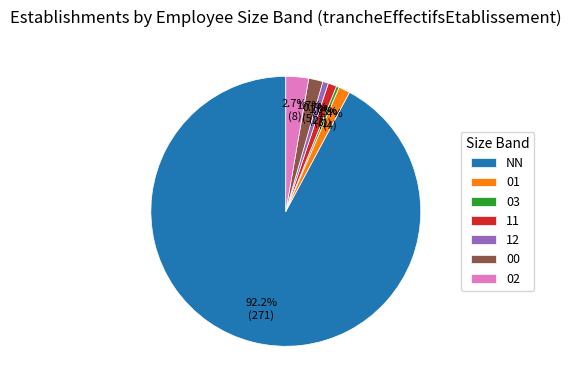

What is the largest slice in the pie chart?

NN